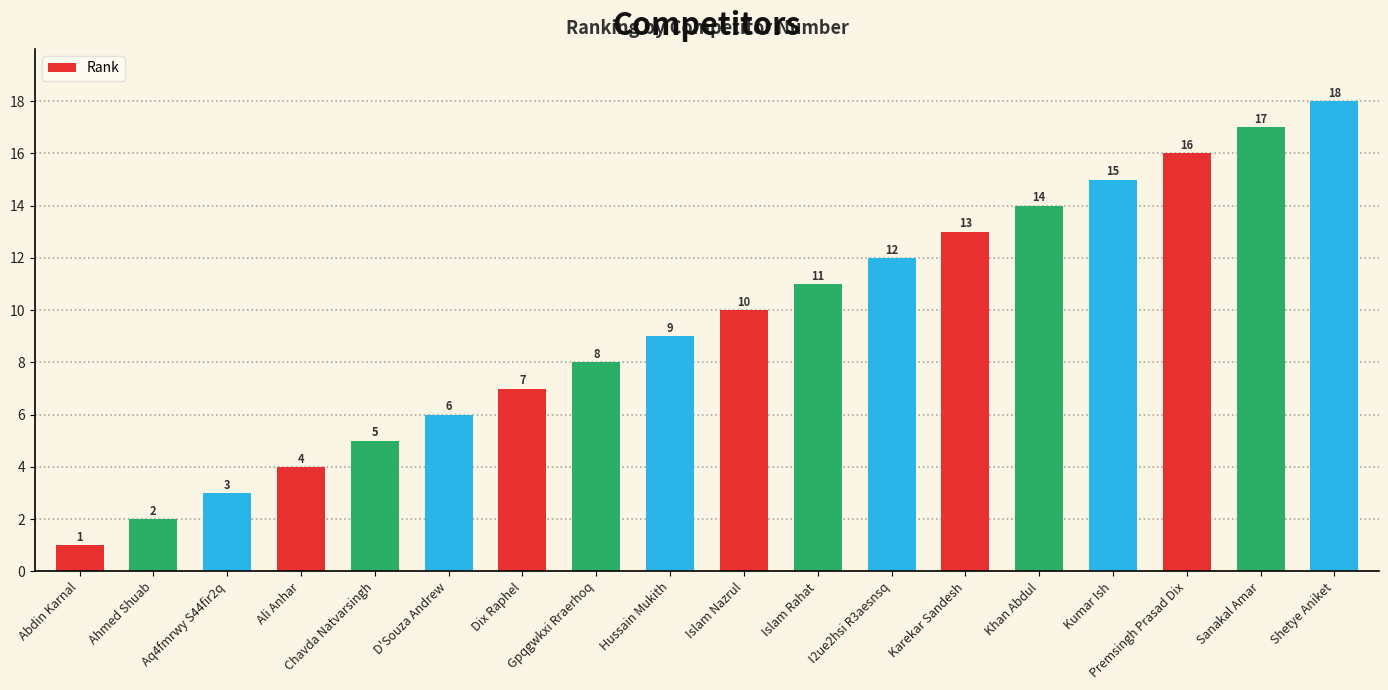

Is it true that the value at Gpqgwkxi Rraerhoq is 2?

False